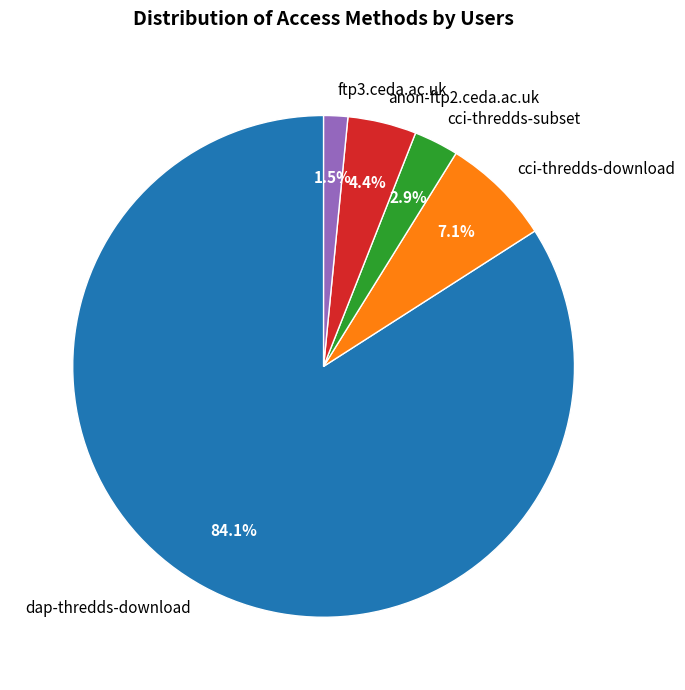

True or false: dap-thredds-download accounts for 84% of the total.

True